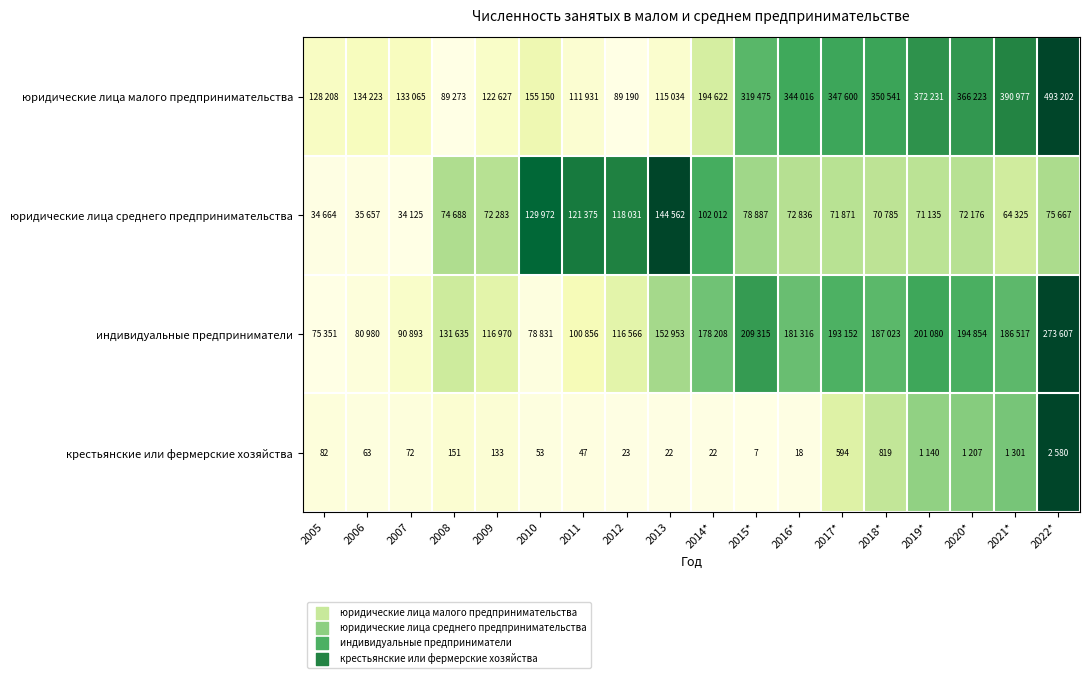

At 2016*, list the series in order from smallest to largest.

крестьянские или фермерские хозяйства, юридические лица среднего предпринимательства, индивидуальные предприниматели, юридические лица малого предпринимательства